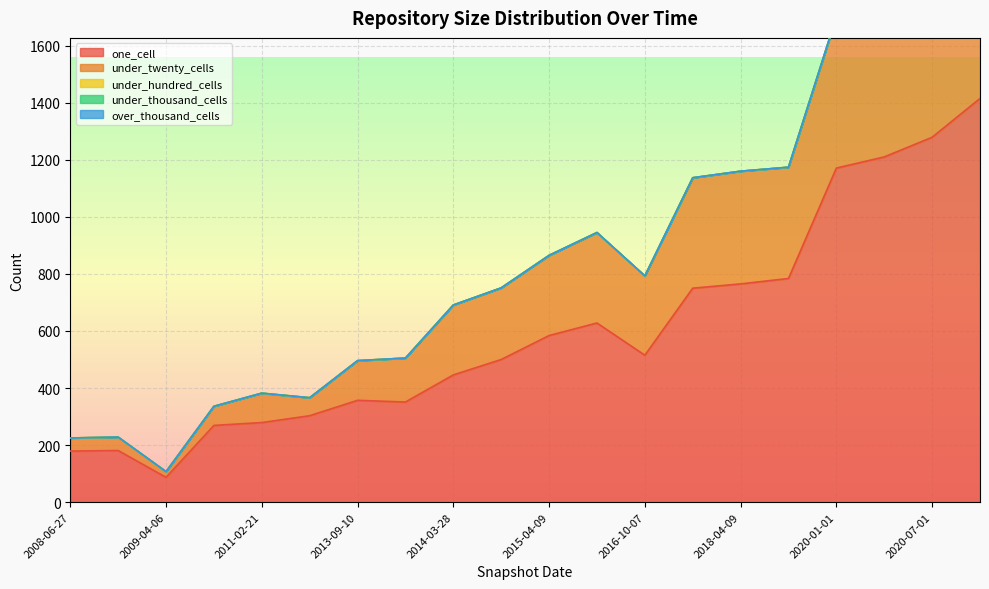

At which category is the sum across all series the highest?

2020-10-01